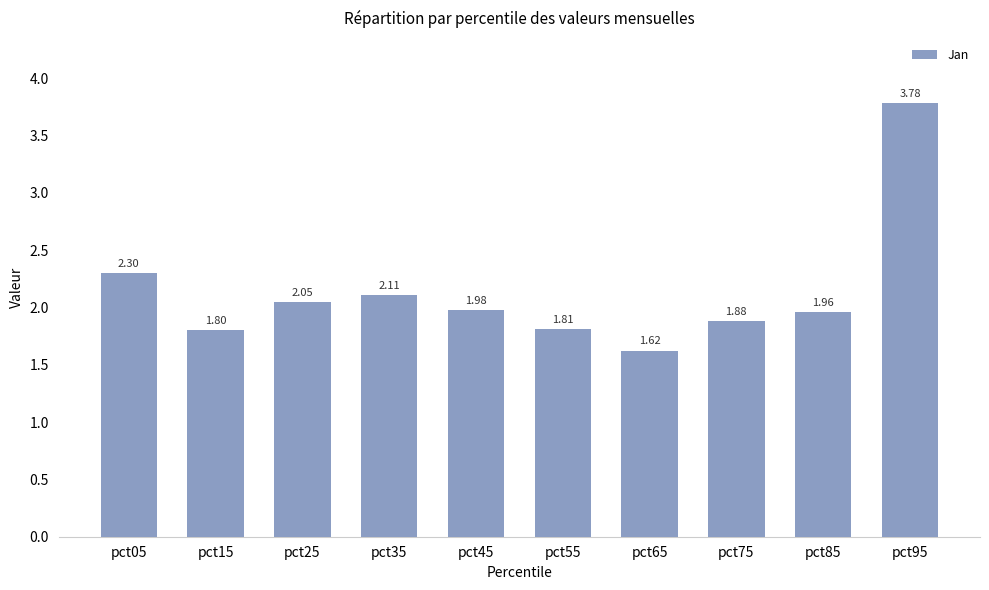

Between pct45 and pct55, which is larger?

pct45